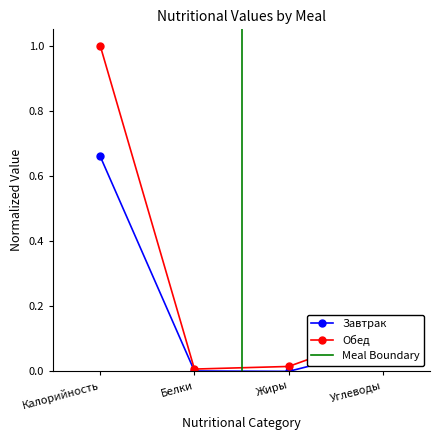

Reading left to right, list all the values displayed in this chart.

Завтрак: 0.7	0.0	0.0	0.1
Обед: 1.0	0.0	0.0	0.1